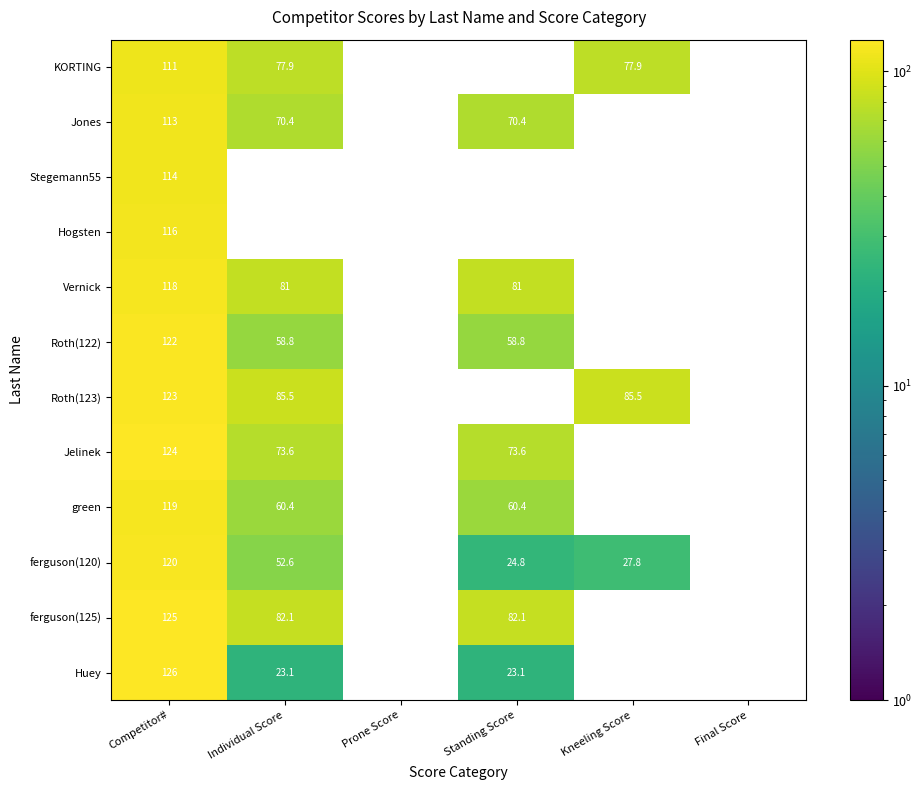

What is the greatest value displayed?

126.0